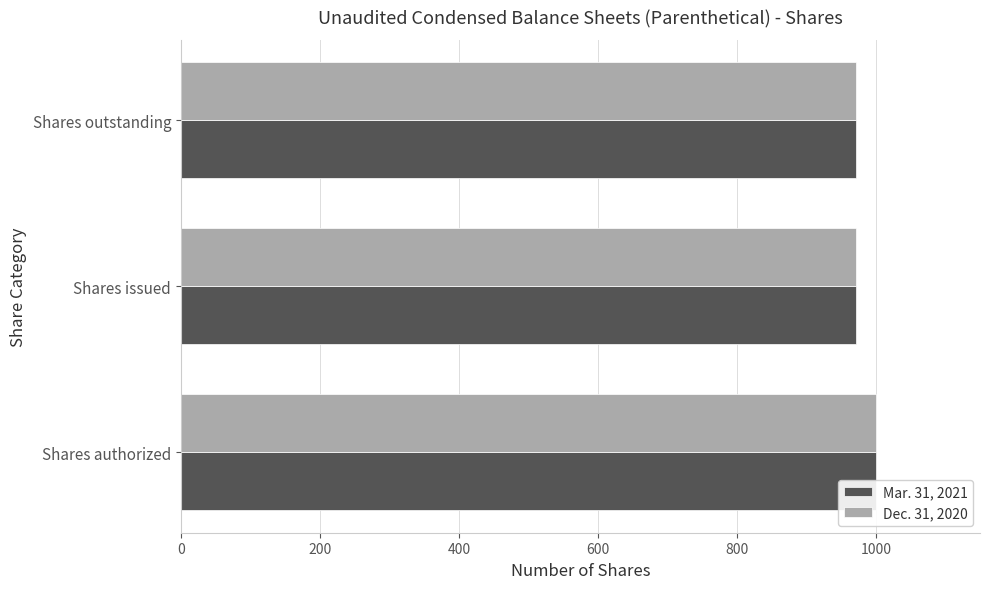

What is the average value of the Mar. 31, 2021 series?

981.1